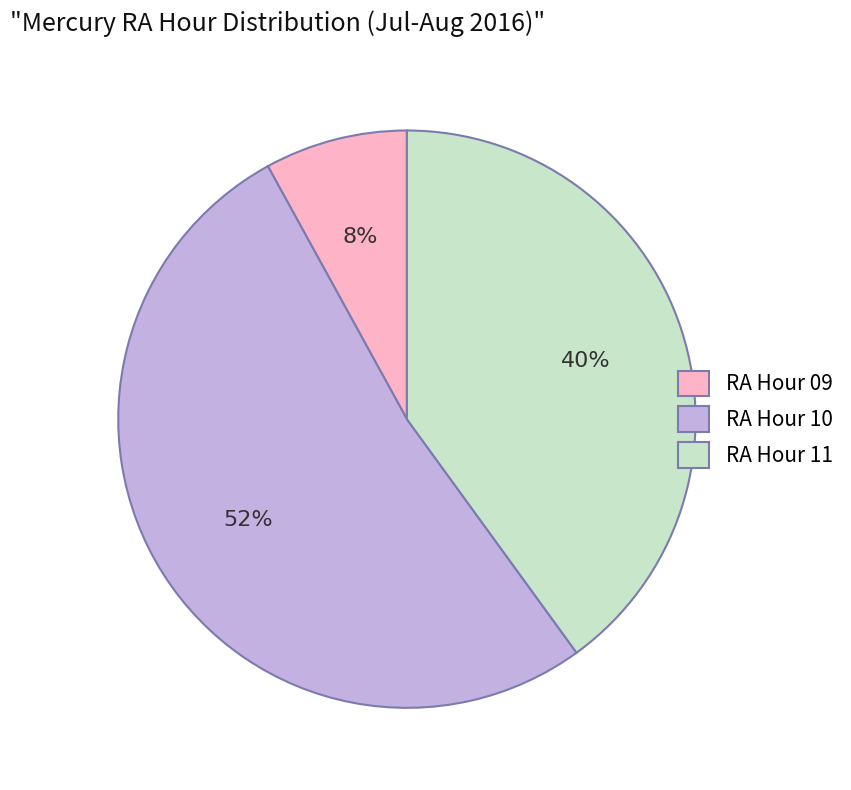

The RA Hour 11 slice represents 40% of the pie. True or false?

True